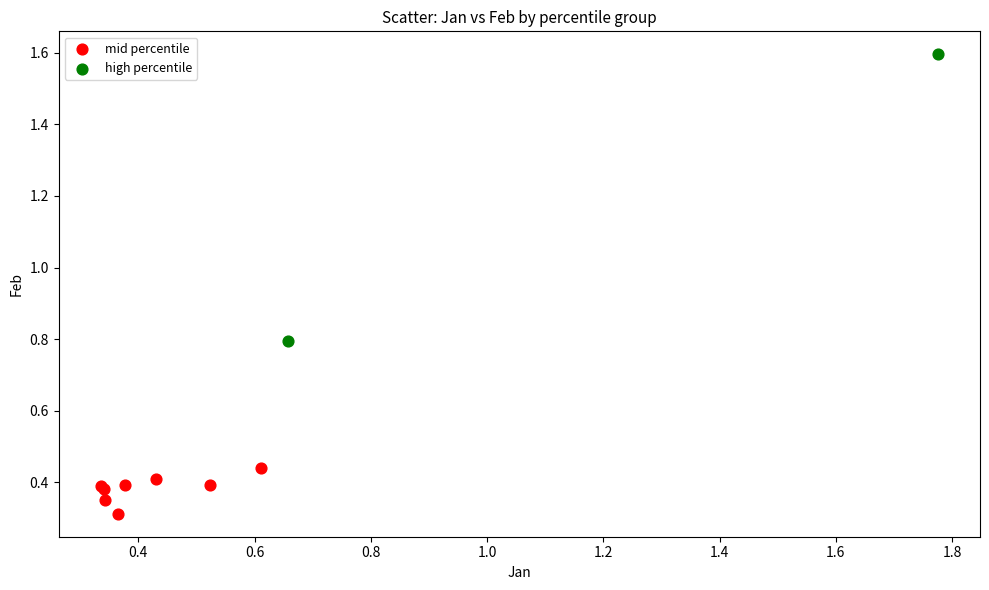

What are all the series names shown in the legend?

mid percentile, high percentile